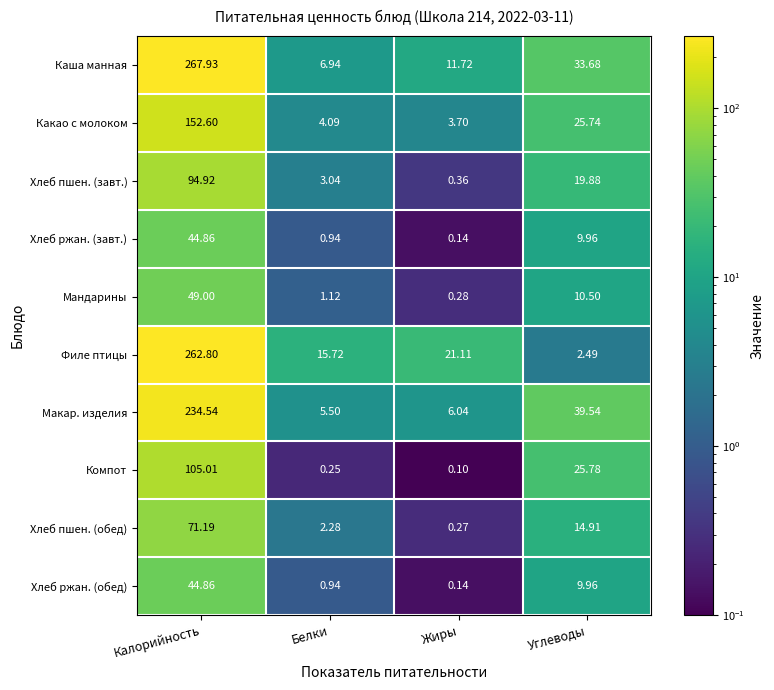

At which category does the chart reach its minimum across all series?

Жиры